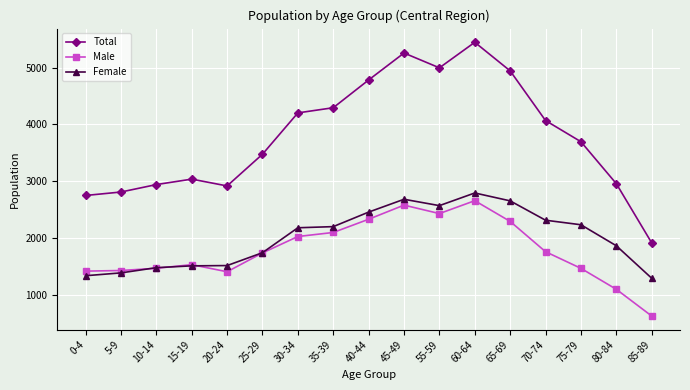

What value does the Male series have at 85-89?

623